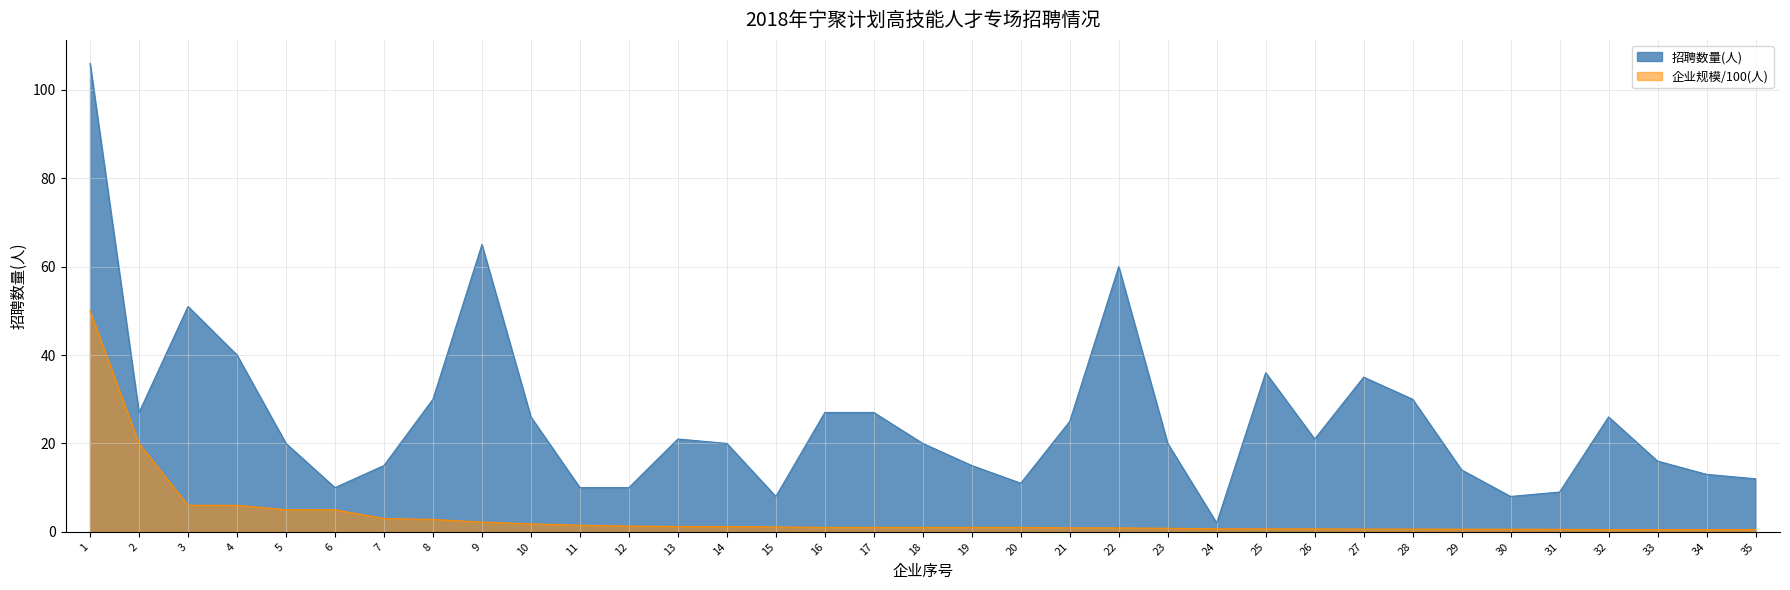

List the labels in order of 企业规模(人) value, smallest first.

32, 33, 34, 35, 31, 29, 30, 27, 28, 25, 26, 24, 23, 22, 21, 16, 17, 18, 19, 20, 15, 13, 14, 12, 11, 10, 9, 8, 7, 5, 6, 3, 4, 2, 1